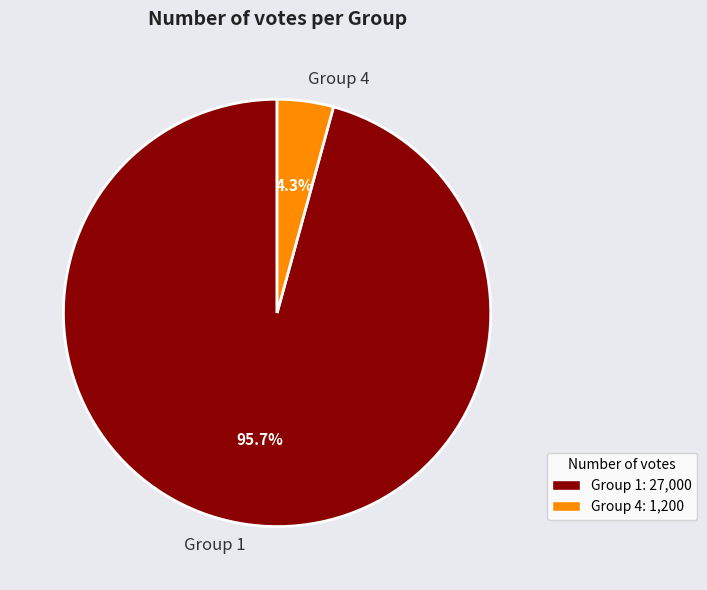

What is the total percentage of Group 1 and Group 4?

100.0%